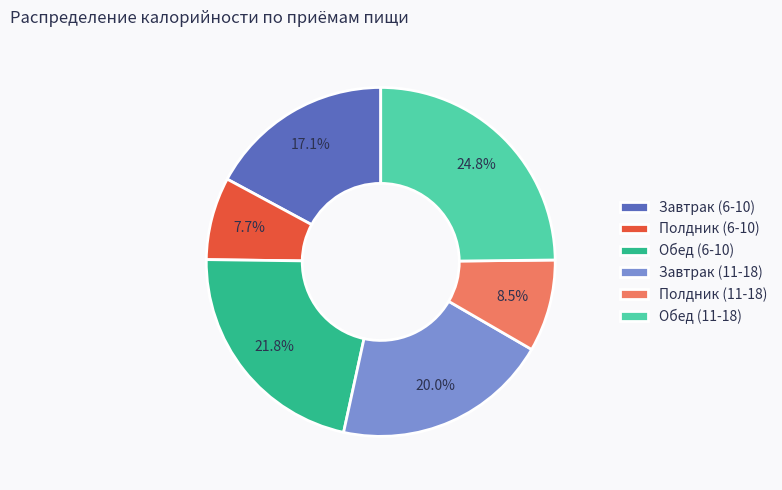

To the nearest percent, what is the combined percentage of Завтрак (11-18) and Завтрак (6-10)?

37%